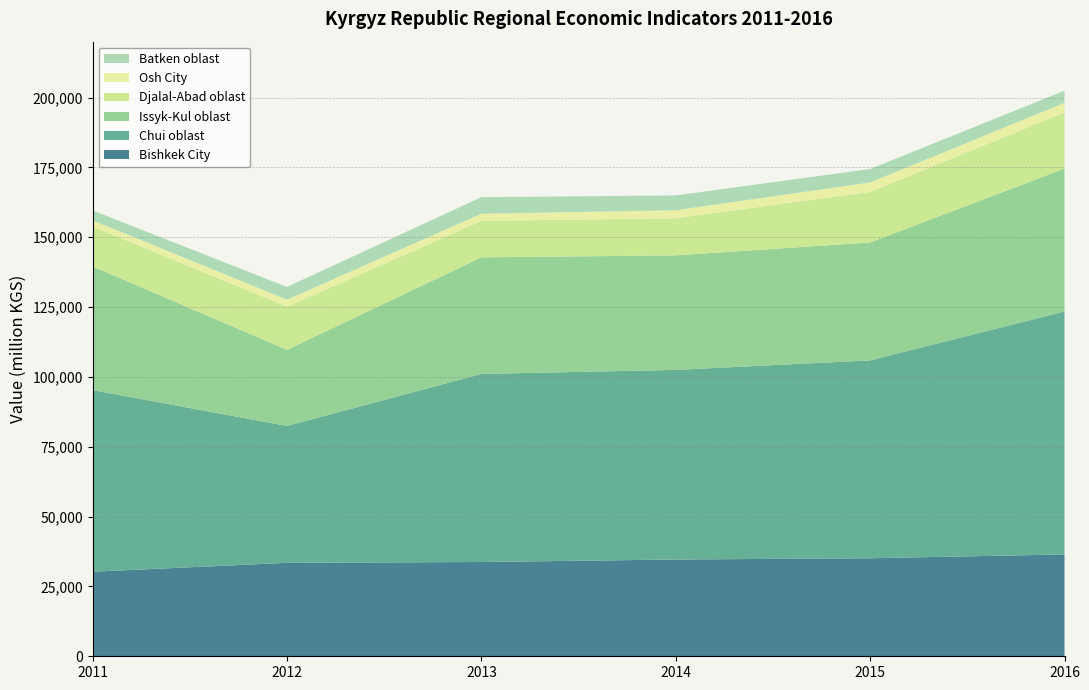

Reading left to right, extract all data points from this chart.

Bishkek City: 30269.4	33454.8	33743.9	34639.4	35081.7	36458.4
Chui oblast: 65011.2	49000.7	67331.9	67873.8	70836.5	86977.6
Issyk-Kul oblast: 44257.9	27232.2	41723.6	40993.1	42198.1	51129.4
Djalal-Abad oblast: 14325.3	15468.9	13033.2	13300.1	18115.1	20087.9
Osh City: 2180.6	2503.0	2576.2	2865.3	3364.3	3443.3
Batken oblast: 3536.7	4545.4	5929.7	5284.1	4821.6	4359.3